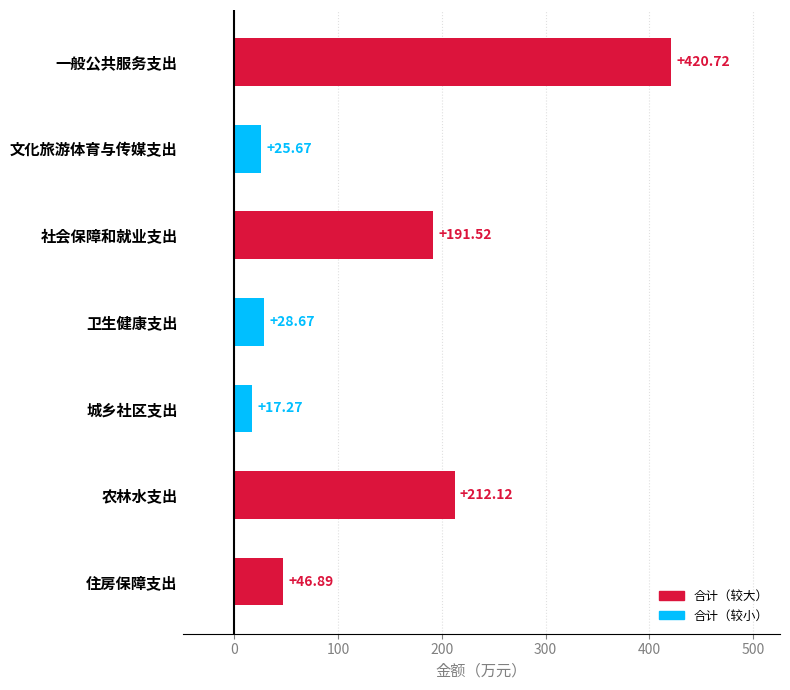

What is the change in value from 卫生健康支出 to 住房保障支出?

+18.2